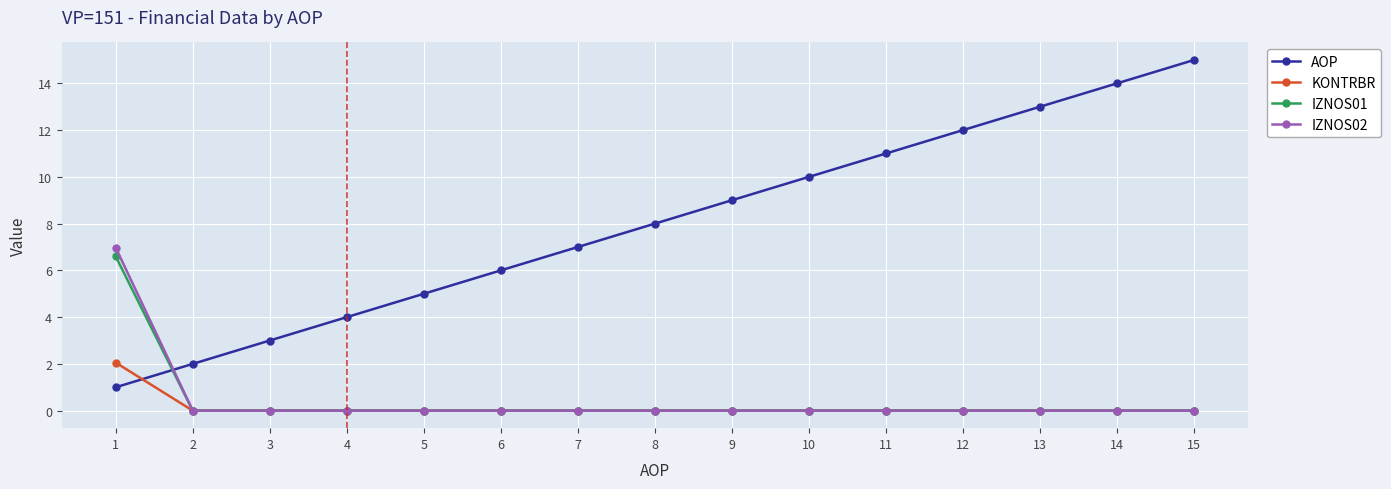

Does the chart have visible grid lines?

Yes